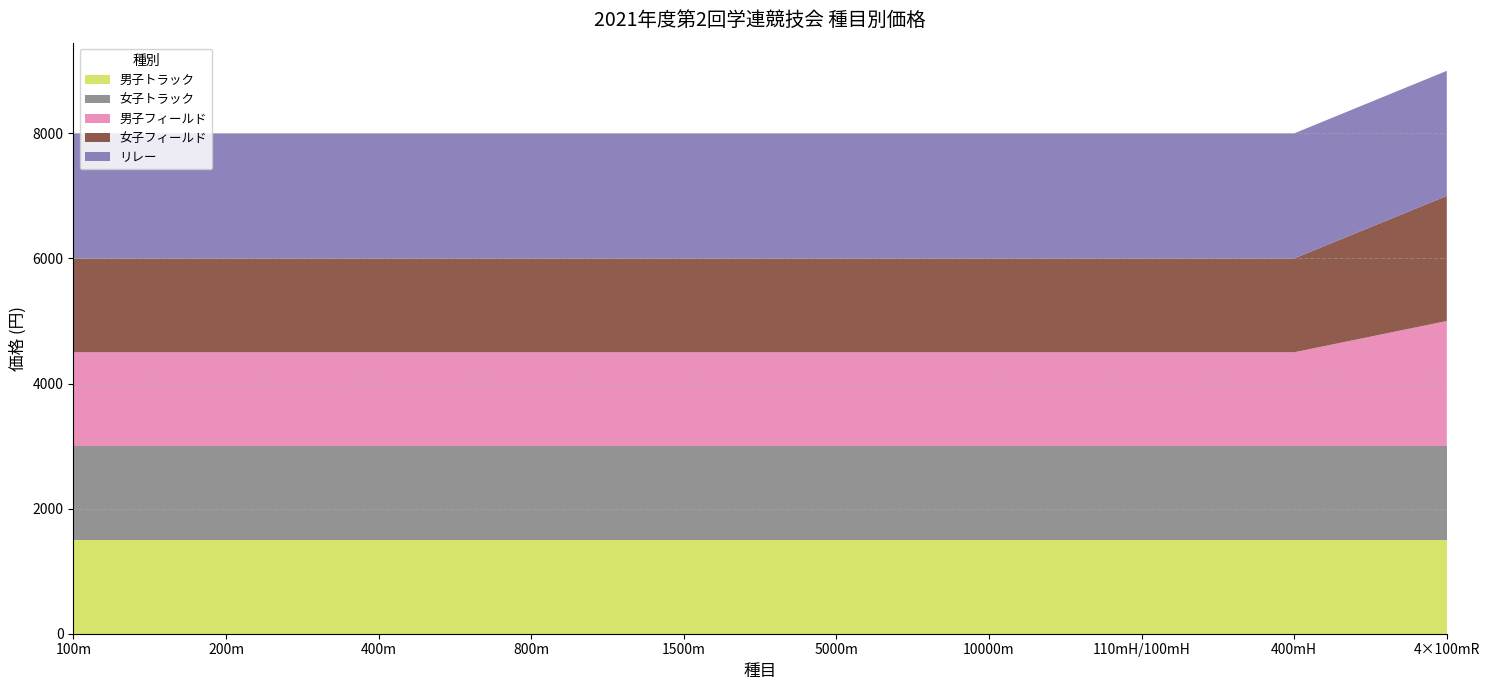

Reading right to left, list all the values displayed in this chart.

男子トラック: 1500	1500	1500	1500	1500	1500	1500	1500	1500	1500
女子トラック: 1500	1500	1500	1500	1500	1500	1500	1500	1500	1500
男子フィールド: 2000	1500	1500	1500	1500	1500	1500	1500	1500	1500
女子フィールド: 2000	1500	1500	1500	1500	1500	1500	1500	1500	1500
リレー: 2000	2000	2000	2000	2000	2000	2000	2000	2000	2000